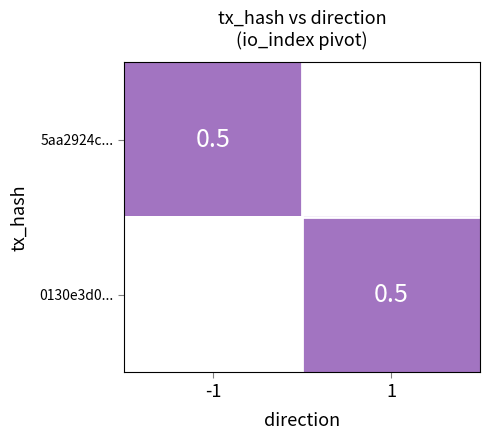

Rank the series by their average value, from lowest to highest.

5aa2924cec7a47eca9260e88b1e26fff1399bcc, 0130e3d0bc61a526543696483e747bee967d81a